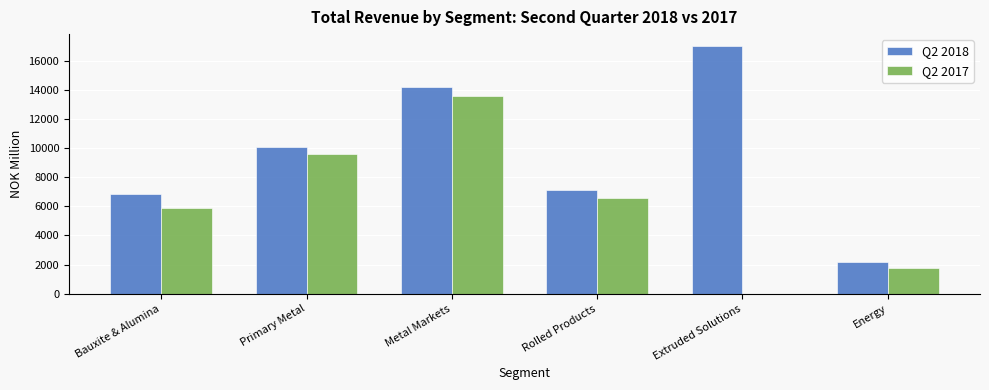

Reading right to left, extract all data points from this chart.

Q2 2018: Energy=2163.5	Extruded Solutions=16979.5	Rolled Products=7144.6	Metal Markets=14205.1	Primary Metal=10082.8	Bauxite & Alumina=6877.1
Q2 2017: Energy=1750.2	Extruded Solutions=0.0	Rolled Products=6568.9	Metal Markets=13603.8	Primary Metal=9575.4	Bauxite & Alumina=5858.4